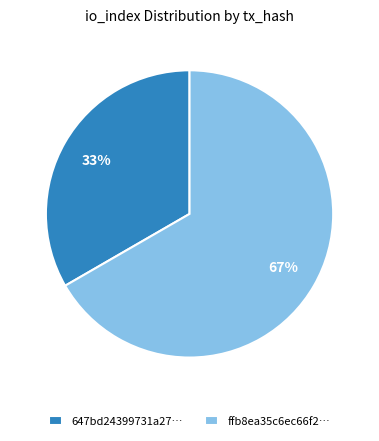

Is the sum of 647bd24399731a27… and ffb8ea35c6ec66f2… greater than half?

Yes